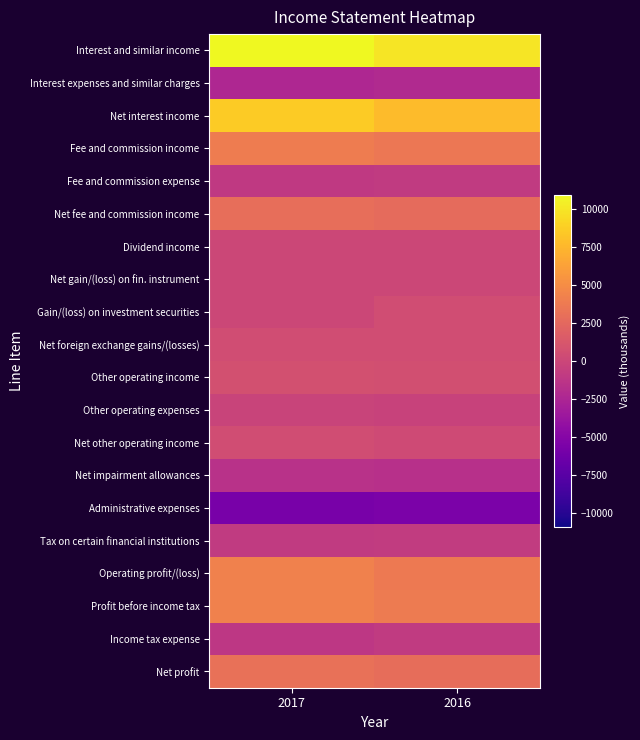

Reading left to right, extract all data points from this chart.

Interest and similar income: 2017=10919	2016=9965
Interest expenses and similar charges: 2017=-2313	2016=-2210
Net interest income: 2017=8606	2016=7755
Fee and commission income: 2017=3918	2016=3579
Fee and commission expense: 2017=-949	2016=-886
Net fee and commission income: 2017=2969	2016=2693
Dividend income: 2017=12	2016=10
Net gain/(loss) on fin. instrument: 2017=8	2016=4
Gain/(loss) on investment securities: 2017=46	2016=506
Net foreign exchange gains/(losses): 2017=452	2016=503
Other operating income: 2017=710	2016=649
Other operating expenses: 2017=-240	2016=-330
Net other operating income: 2017=470	2016=319
Net impairment allowances: 2017=-1620	2016=-1623
Administrative expenses: 2017=-5784	2016=-5590
Tax on certain financial institutions: 2017=-932	2016=-829
Operating profit/(loss): 2017=4227	2016=3748
Profit before income tax: 2017=4249	2016=3783
Income tax expense: 2017=-1140	2016=-907
Net profit: 2017=3109	2016=2876